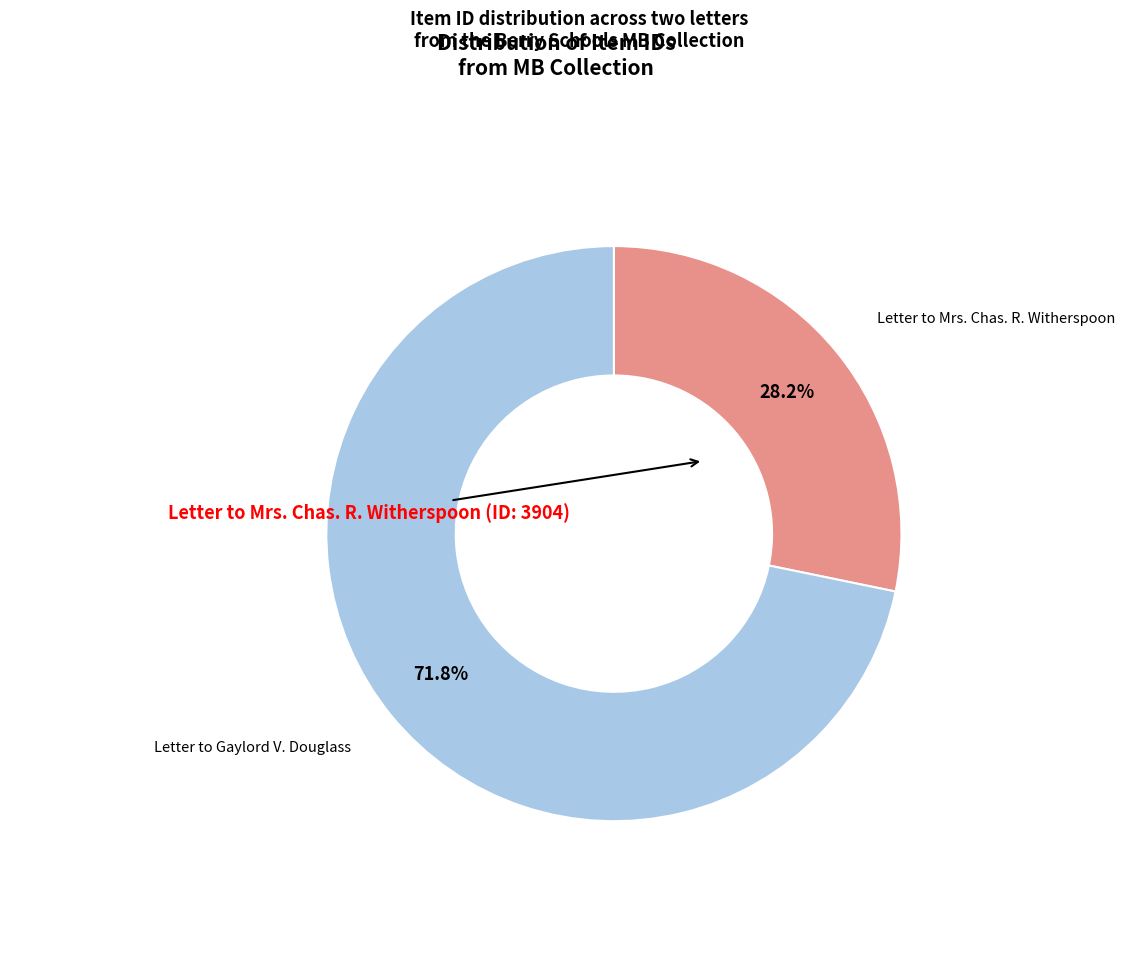

How many segments does this pie chart have?

2